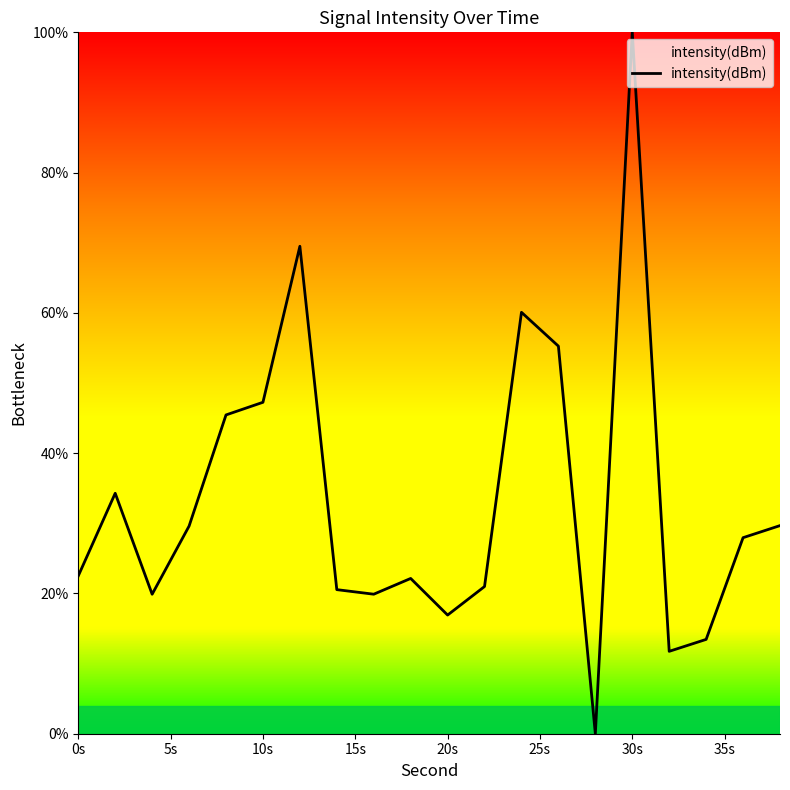

What is the difference between the maximum and minimum values?

100.0